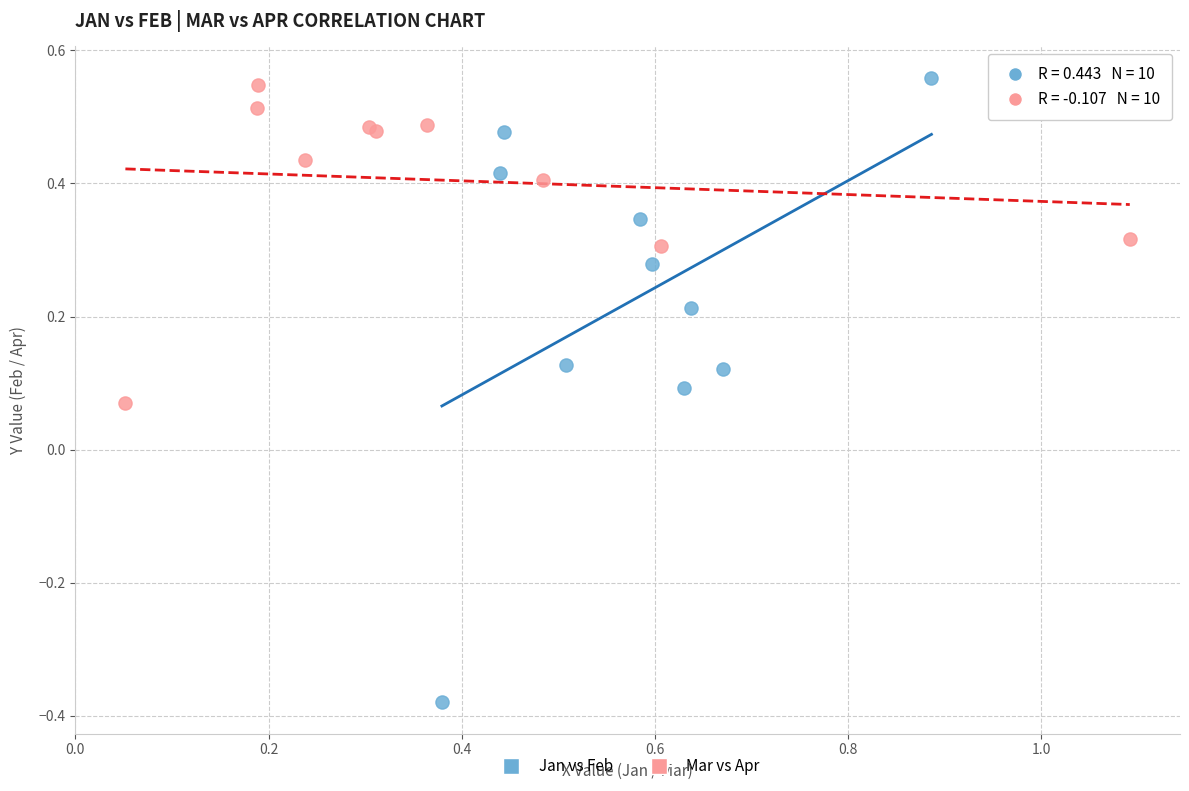

Which series has the widest spread of Y values?

Jan vs Feb